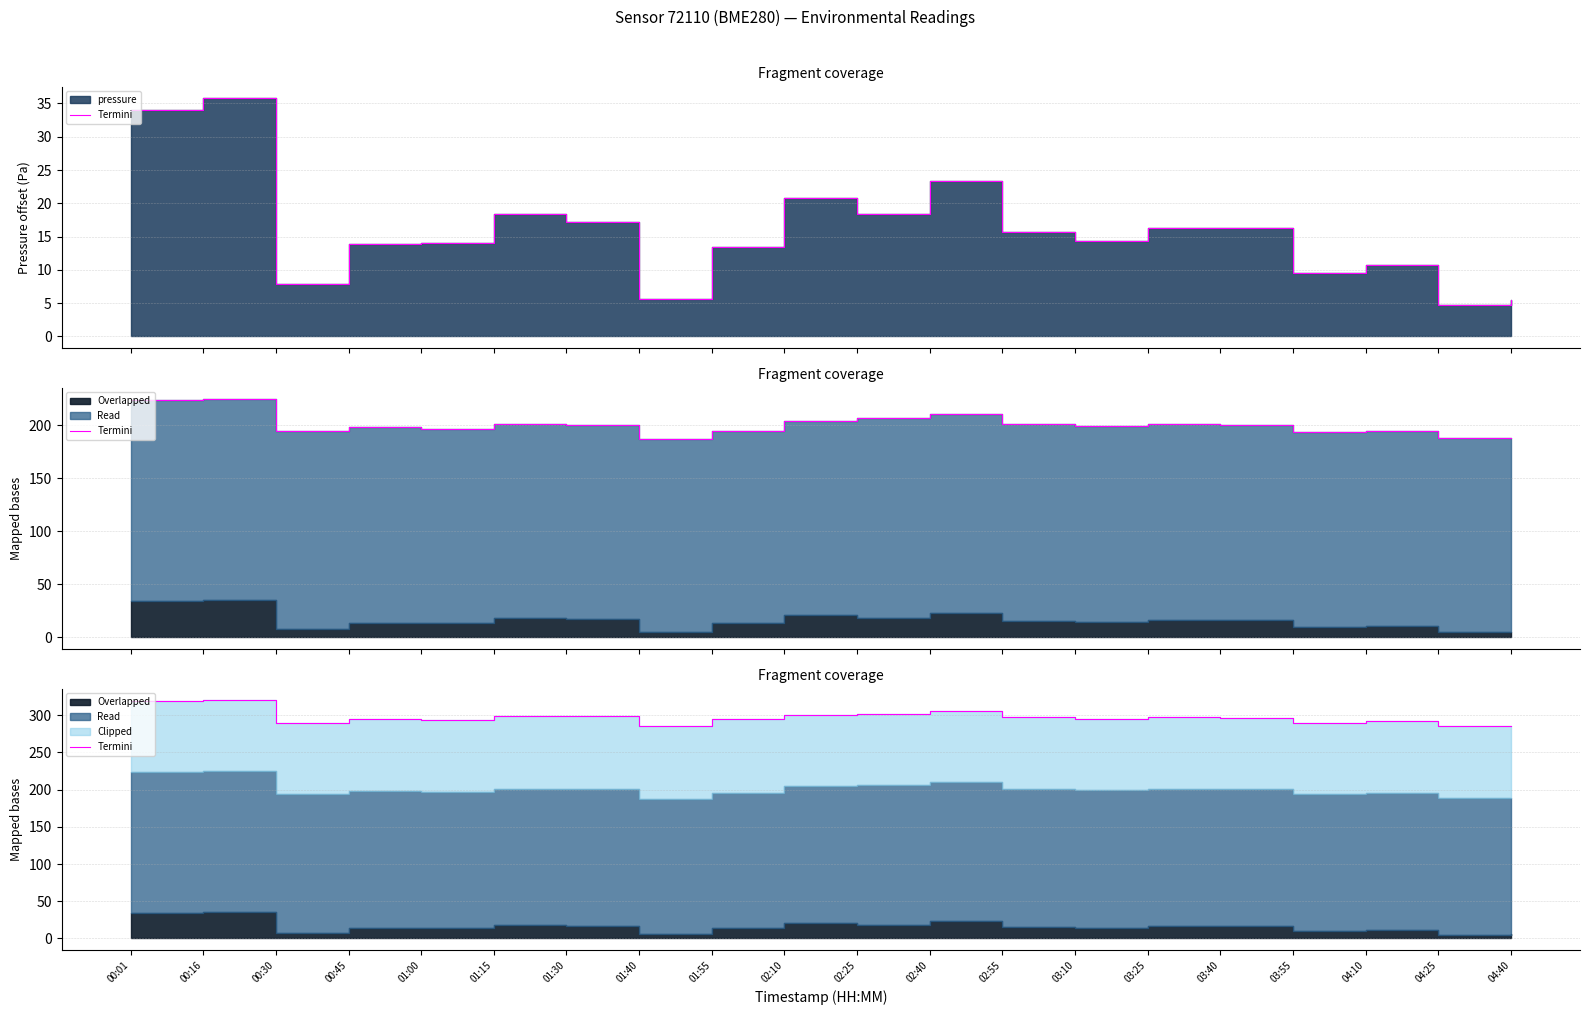

At which label is the value closest to 302?

02:25